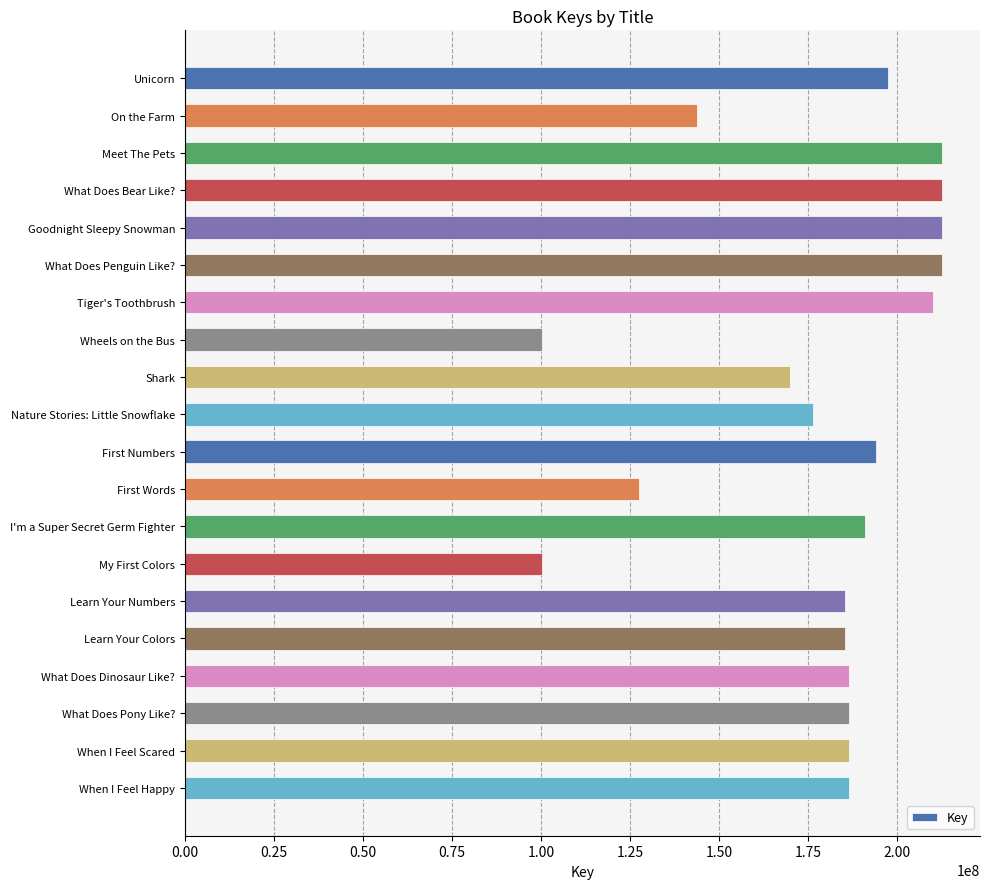

Where is the data nearest to the value 156523750?

On the Farm